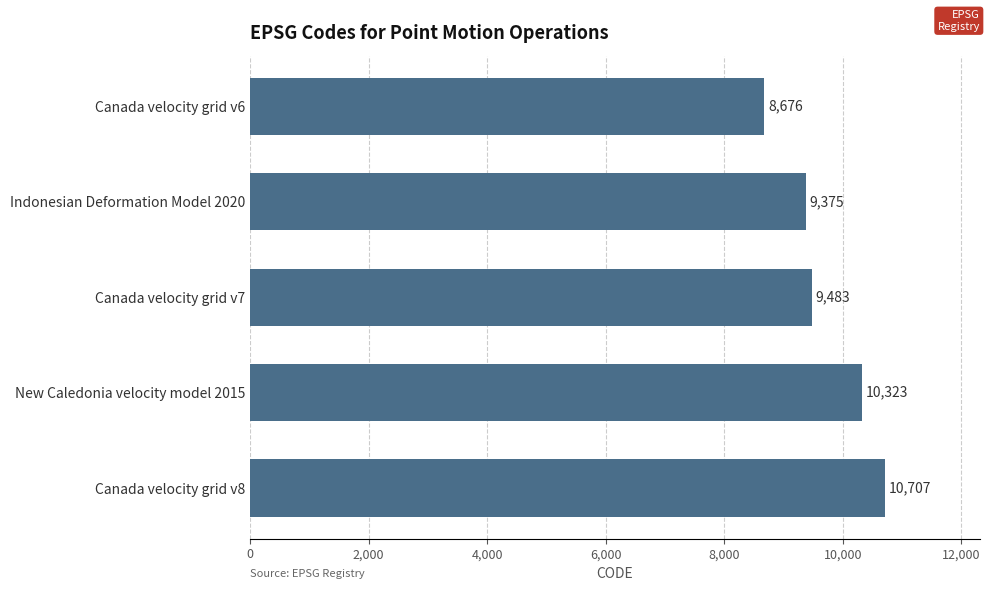

Rank the categories by value from lowest to highest.

Canada velocity grid v6, Indonesian Deformation Model 2020, Canada velocity grid v7, New Caledonia velocity model 2015, Canada velocity grid v8